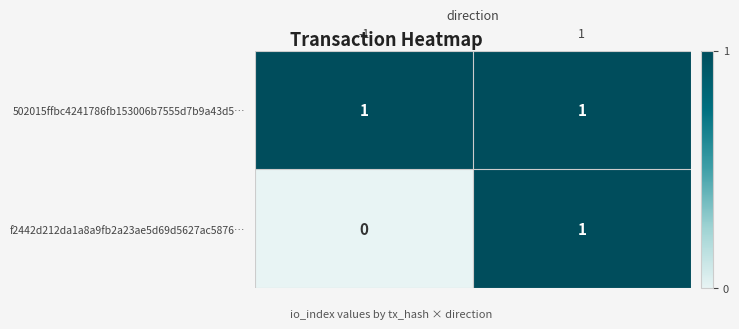

Reading left to right, list all the values displayed in this chart.

502015ffbc4241786fb153006b7555d7b9a43d5…: 1	1
f2442d212da1a8a9fb2a23ae5d69d5627ac5876…: 0	1